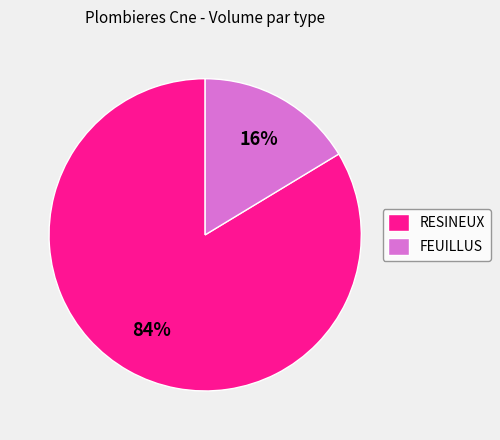

Is it true that RESINEUX is 84% of the pie?

True